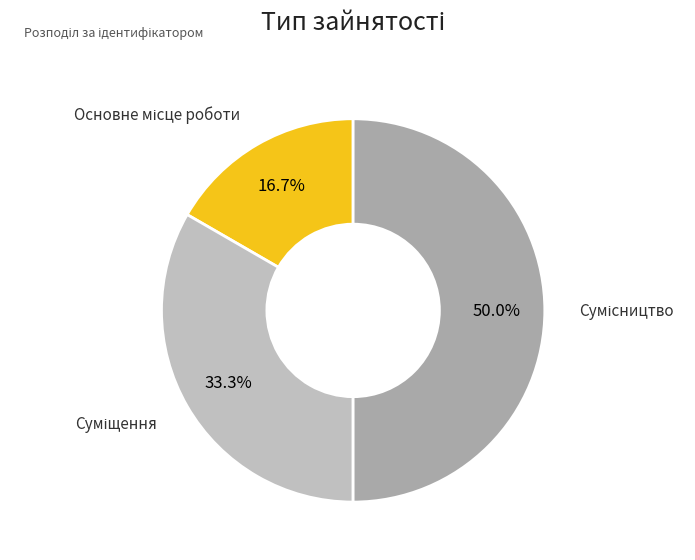

How many slices are in this pie chart?

3